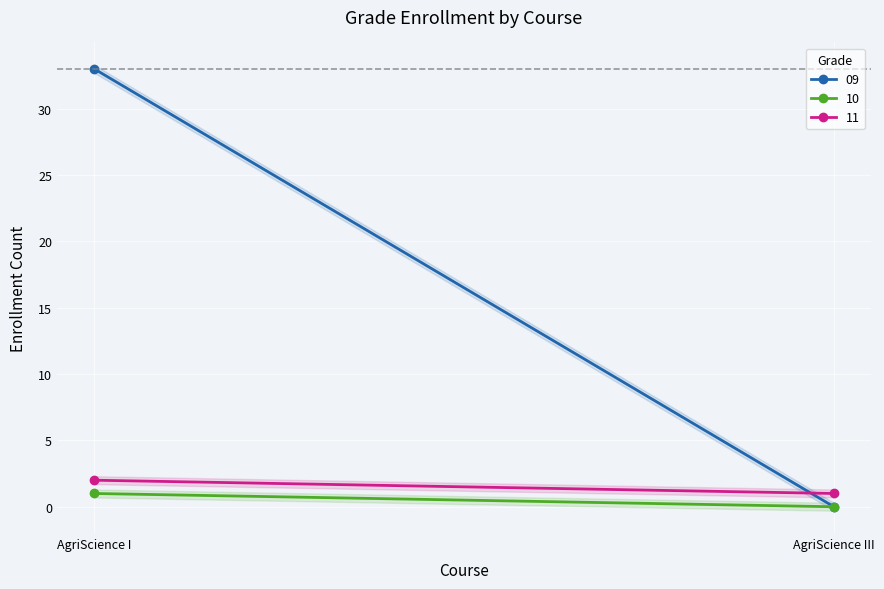

What is the average value of the 11 series?

2